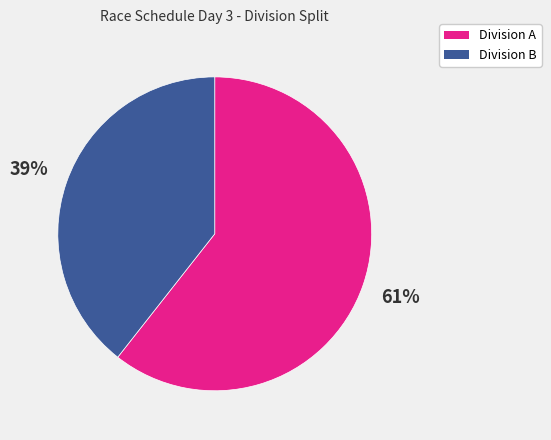

Which category has the biggest portion of the pie?

Division A